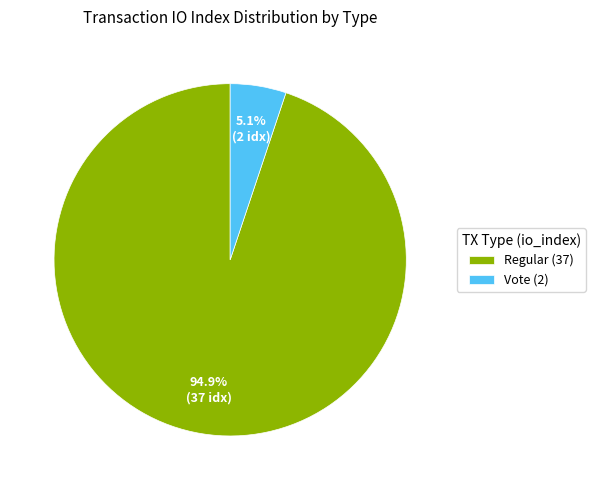

Is there any slice that represents more than half of the pie?

Yes